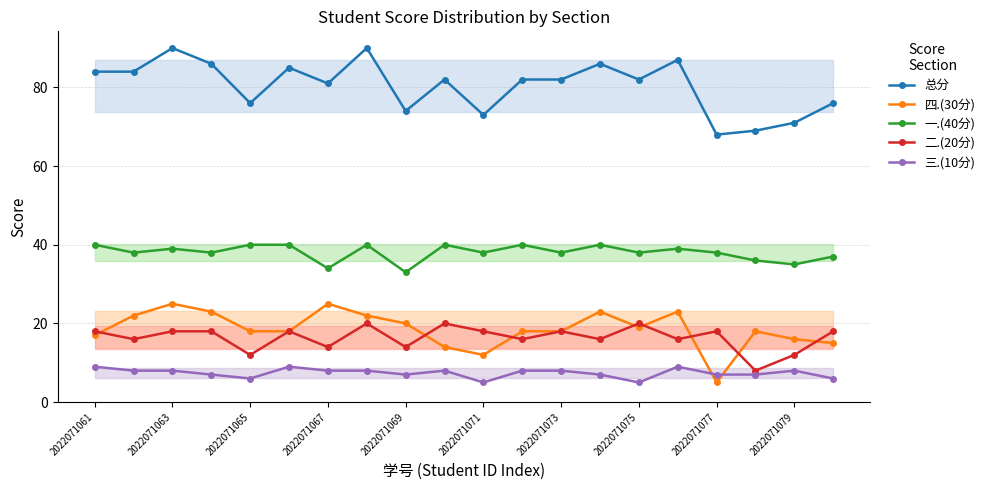

Does the chart display data point markers on the line(s)?

Yes